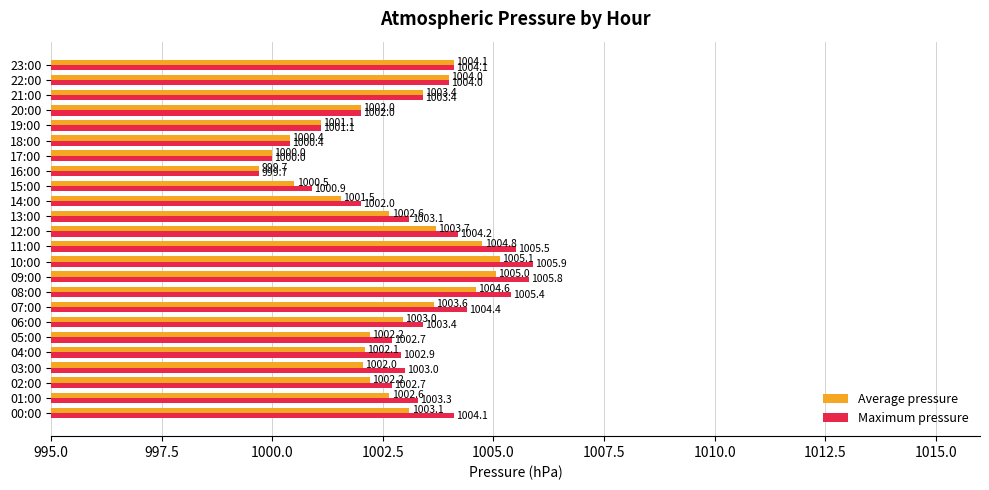

Rank the series by their average value, from lowest to highest.

Average pressure, Maximum pressure